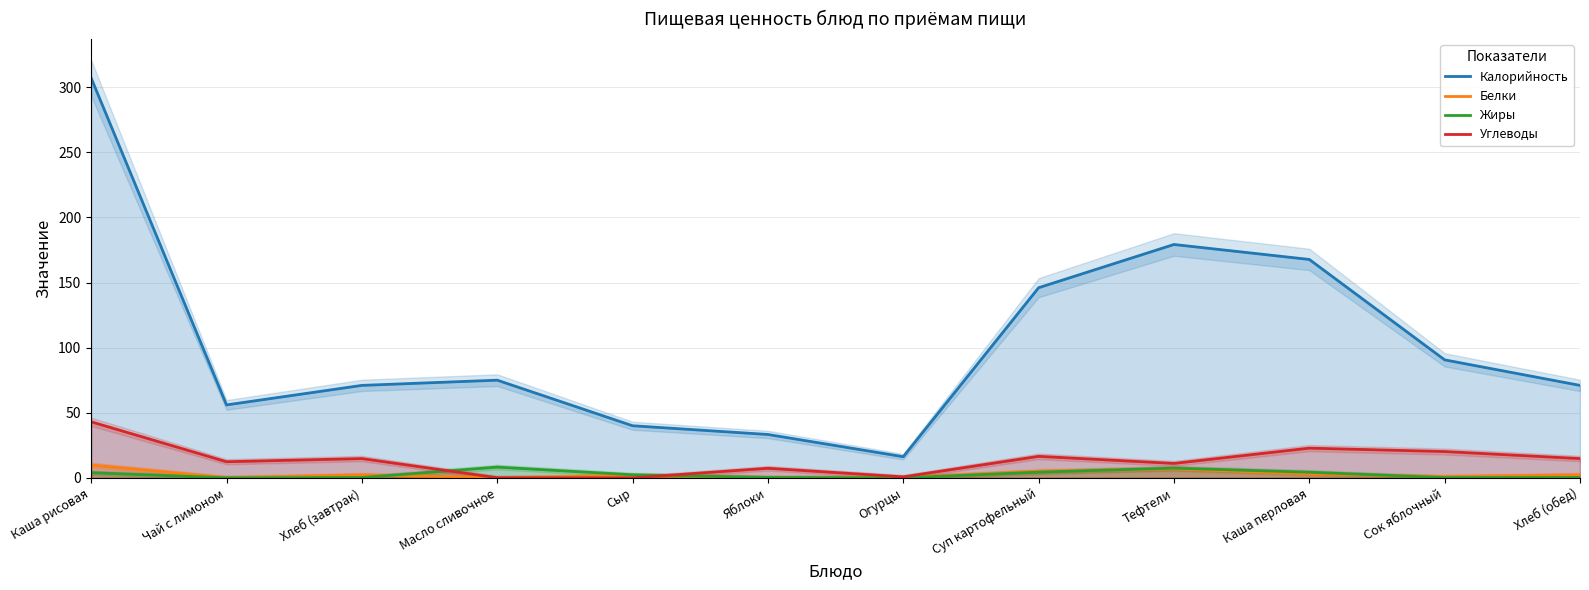

Reading right to left, extract all data points from this chart.

Калорийность: Хлеб (обед)=71.0	Сок яблочный=90.6	Каша перловая=167.7	Тефтели=179.2	Суп картофельный=146.0	Огурцы=16.2	Яблоки=33.3	Сыр=40.0	Масло сливочное=75.0	Хлеб (завтрак)=71.0	Чай с лимоном=56.0	Каша рисовая=307.0
Белки: Хлеб (обед)=2.3	Сок яблочный=1.0	Каша перловая=3.0	Тефтели=6.9	Суп картофельный=5.1	Огурцы=0.2	Яблоки=0.3	Сыр=1.9	Масло сливочное=0.1	Хлеб (завтрак)=2.3	Чай с лимоном=0.2	Каша рисовая=9.8
Жиры: Хлеб (обед)=0.2	Сок яблочный=0.2	Каша перловая=4.3	Тефтели=7.5	Суп картофельный=4.4	Огурцы=0.0	Яблоки=0.3	Сыр=2.3	Масло сливочное=8.2	Хлеб (завтрак)=0.2	Чай с лимоном=0.0	Каша рисовая=4.0
Углеводы: Хлеб (обед)=14.8	Сок яблочный=20.2	Каша перловая=22.8	Тефтели=11.1	Суп картофельный=16.5	Огурцы=0.8	Яблоки=7.3	Сыр=0.0	Масло сливочное=0.1	Хлеб (завтрак)=14.8	Чай с лимоном=12.4	Каша рисовая=43.0